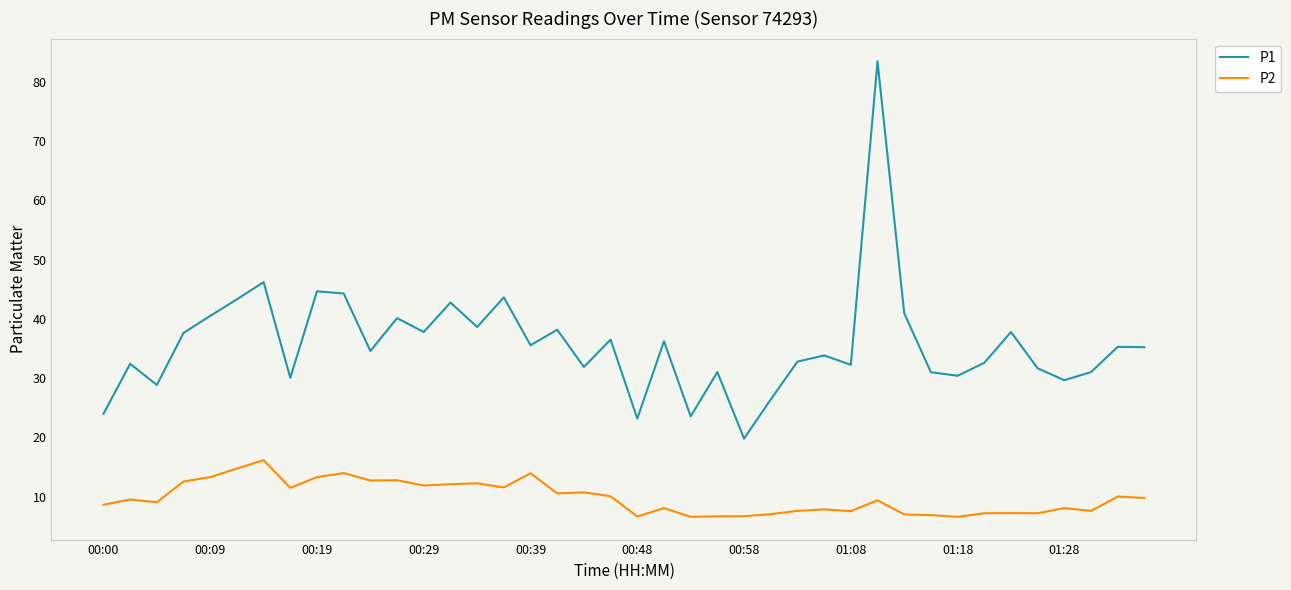

List the series in order of their peak value, highest first.

P1, P2